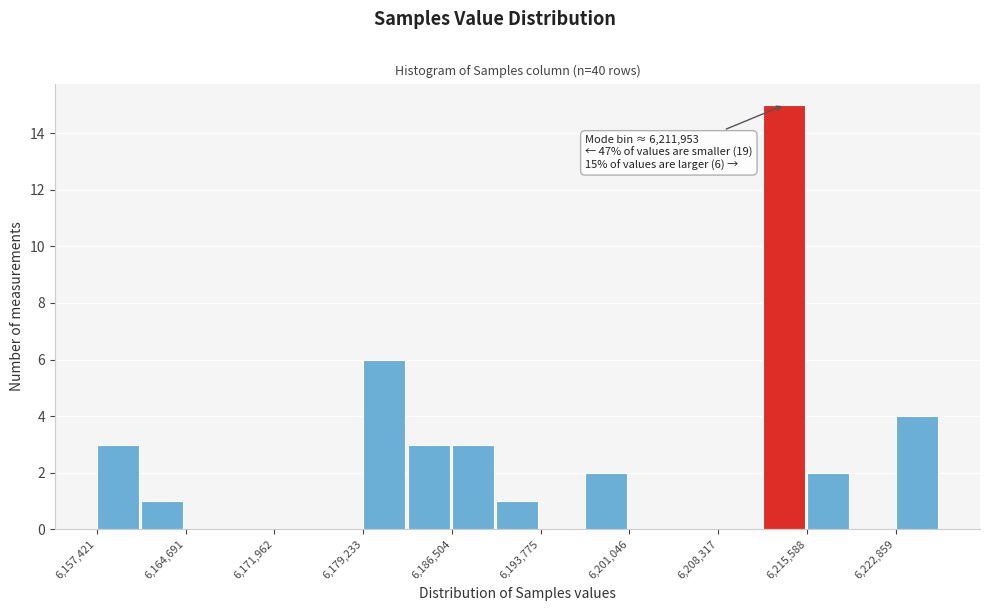

Around what value on the x-axis is the tallest bar? Give the approximate position of its centre, as read against the axis.

6214000